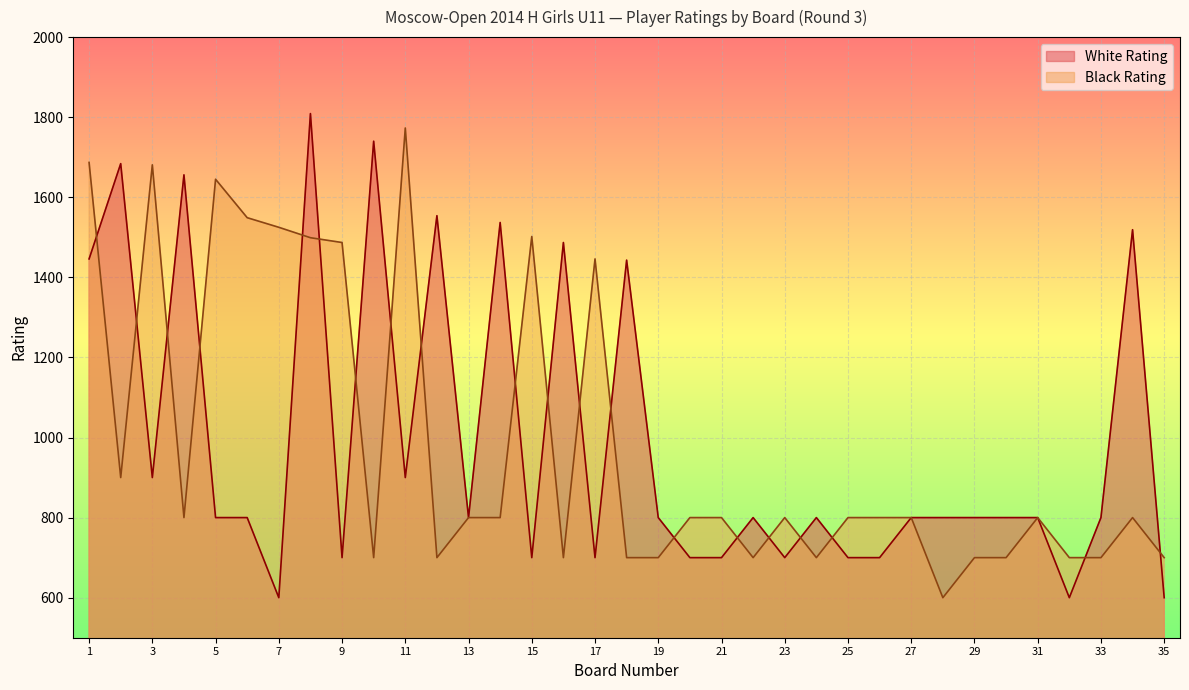

The value of Black Rating at 33 is 700. True or false?

True